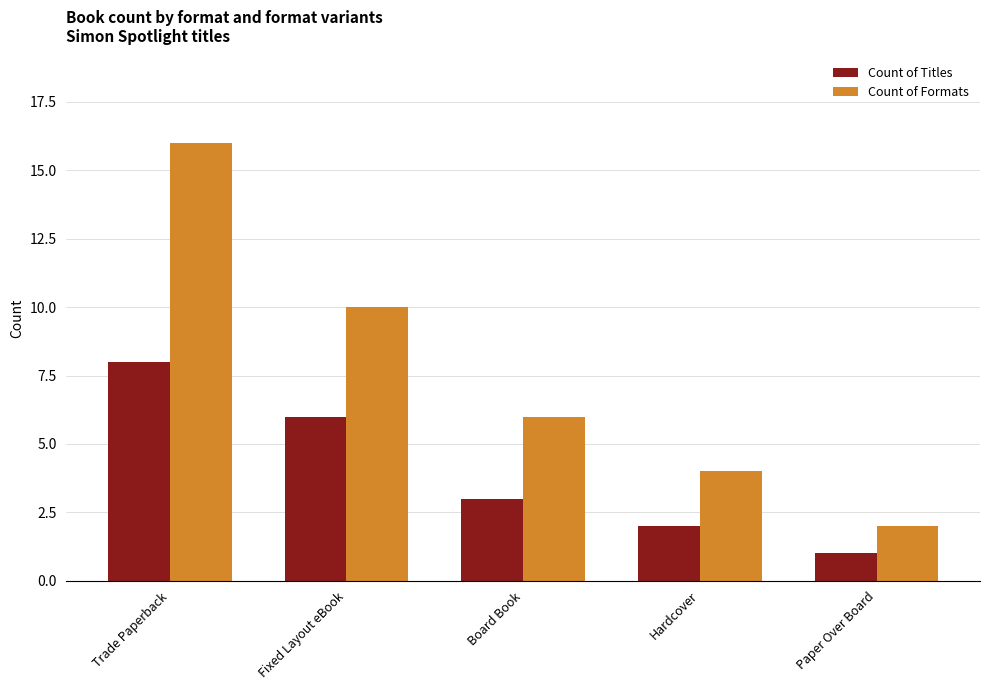

What value does the Count of Formats series have at Hardcover?

4